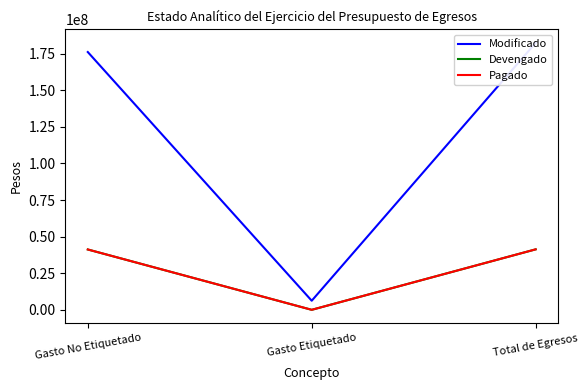

What is the lowest value of the Modificado series?

6292800.0